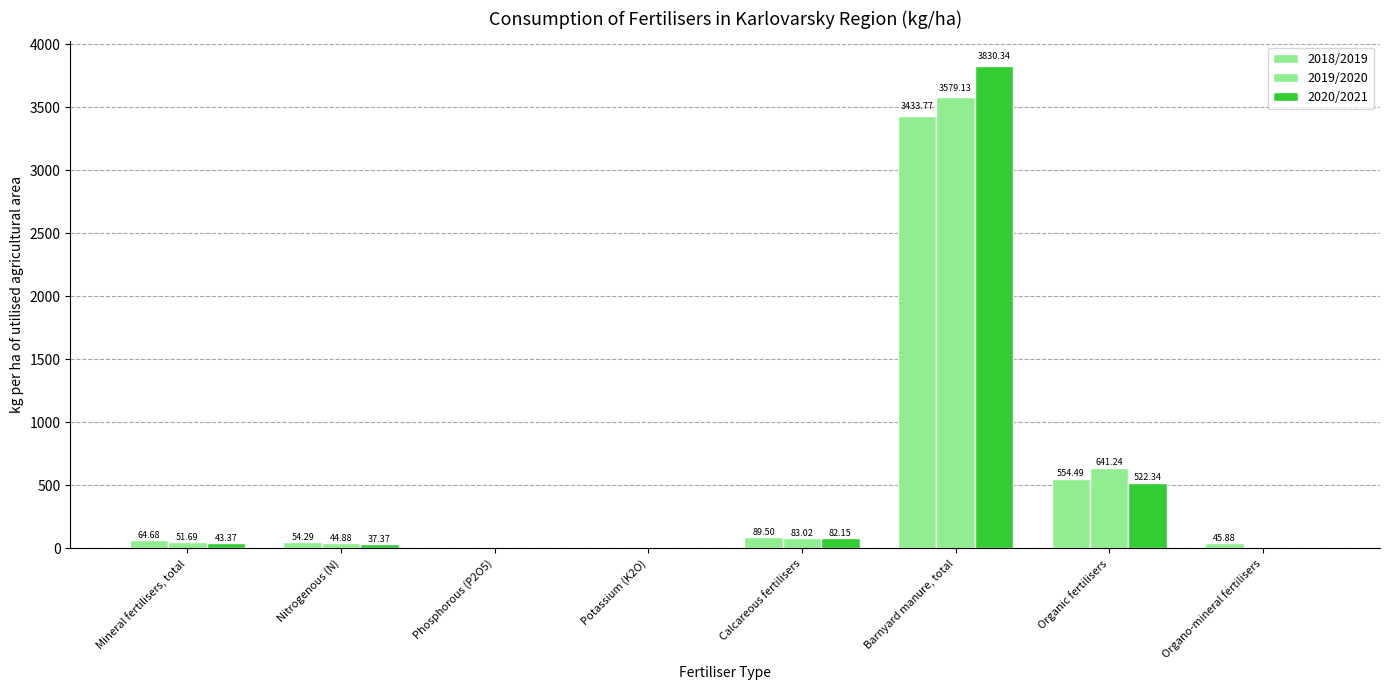

How many distinct data groups are displayed?

3